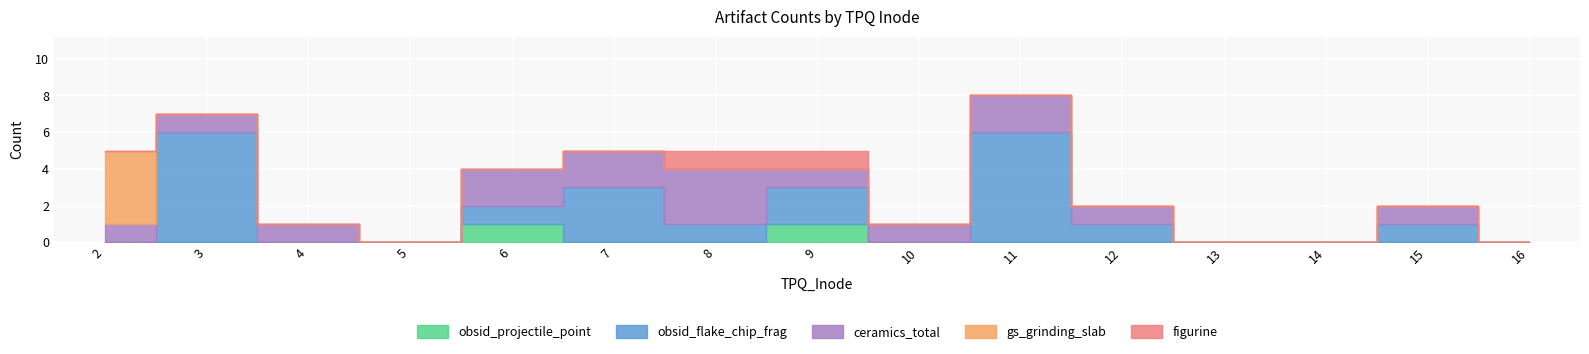

Reading left to right, list all the values displayed in this chart.

obsid_projectile_point: 0	0	0	0	1	0	0	1	0	0	0	0	0	0	0
obsid_flake_chip_frag: 0	6	0	0	1	3	1	2	0	6	1	0	0	1	0
ceramics_total: 1	1	1	0	2	2	3	1	1	2	1	0	0	1	0
gs_grinding_slab: 4	0	0	0	0	0	0	0	0	0	0	0	0	0	0
figurine: 0	0	0	0	0	0	1	1	0	0	0	0	0	0	0